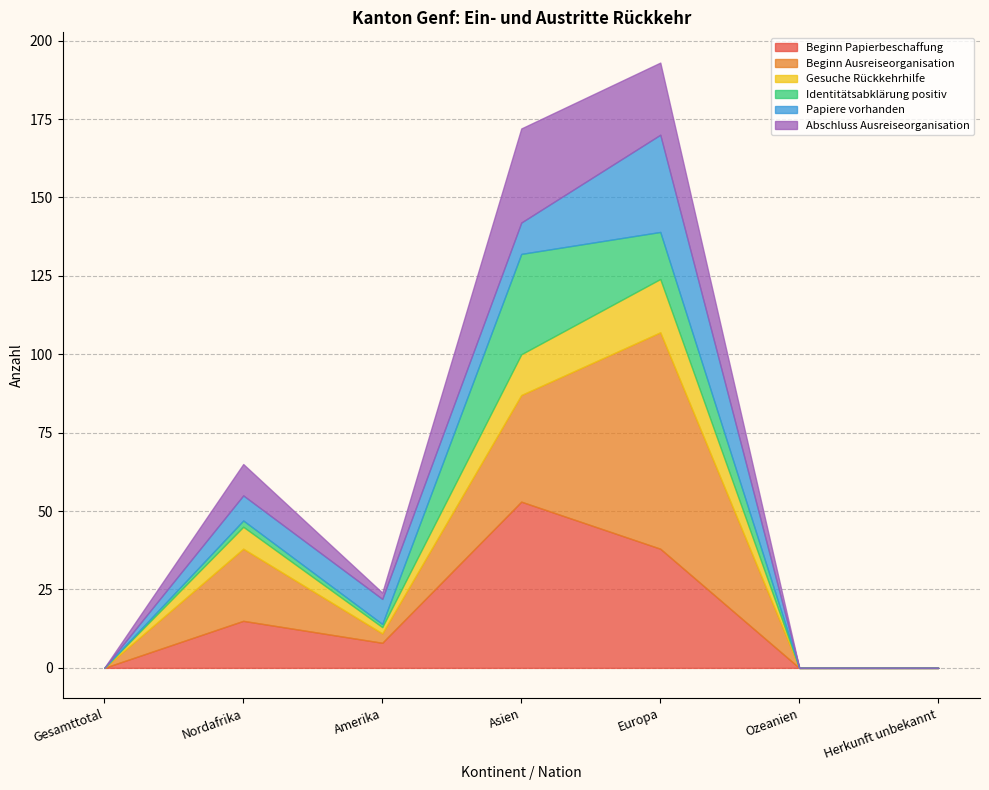

At which label is Identitätsabklärung positiv closest to 16?

Europa